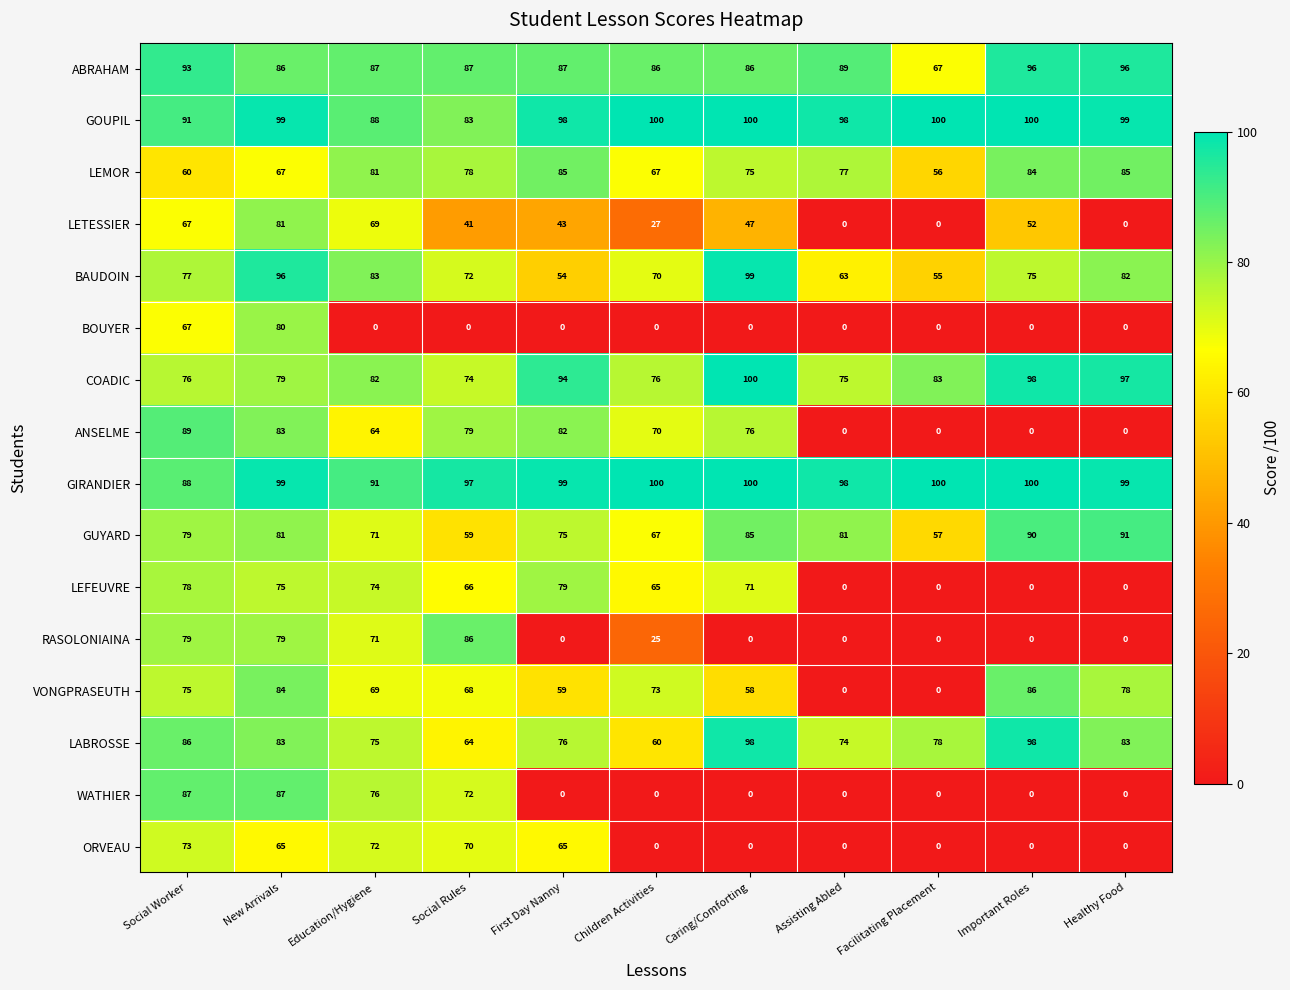

What is the spread (max minus min) of values at Education/Hygiene?

91